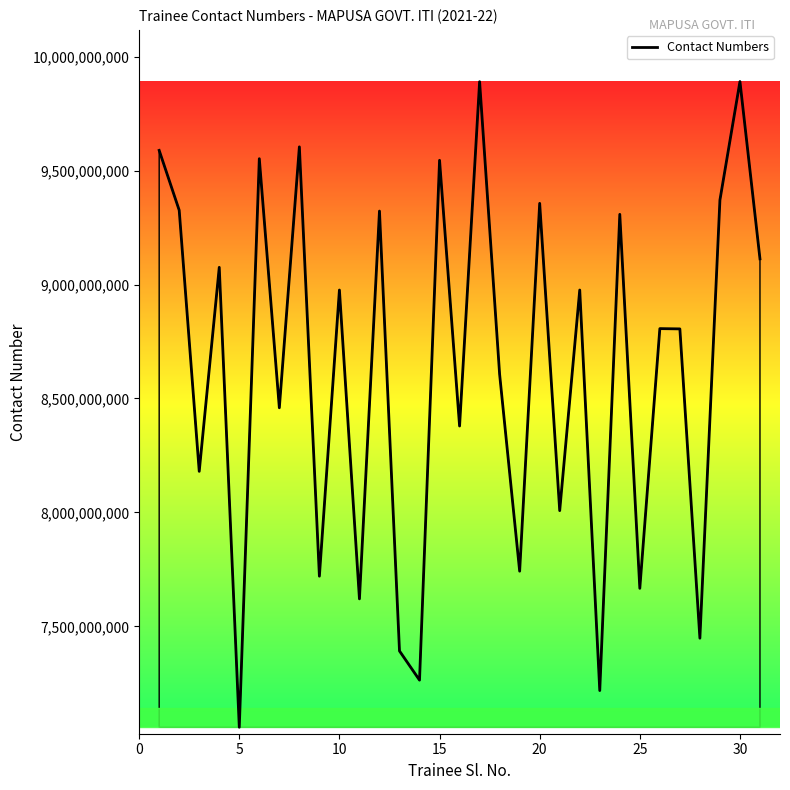

What is the minimum value shown in the chart?

7057019645